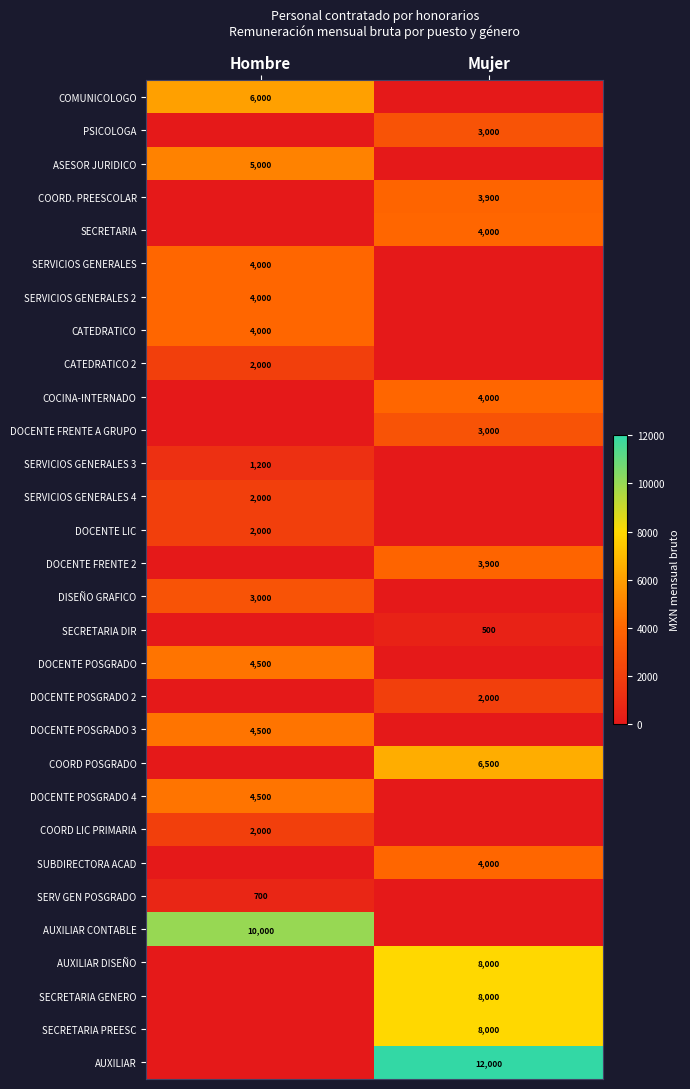

At which category is the sum across all series the highest?

Mujer